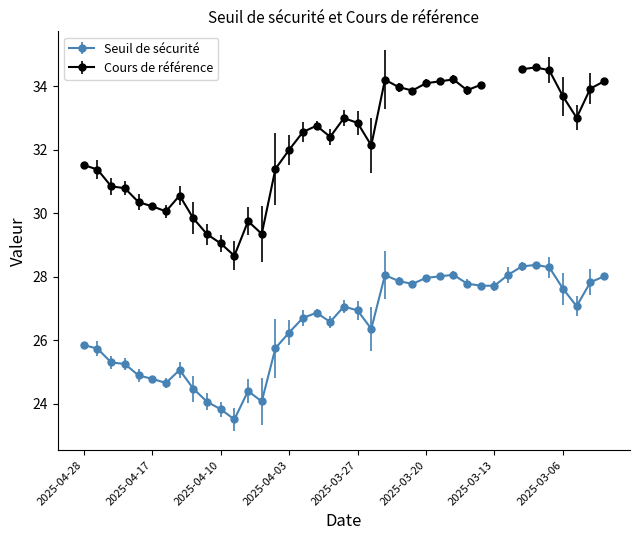

What is the highest value of the Seuil de sécurité series?

28.4